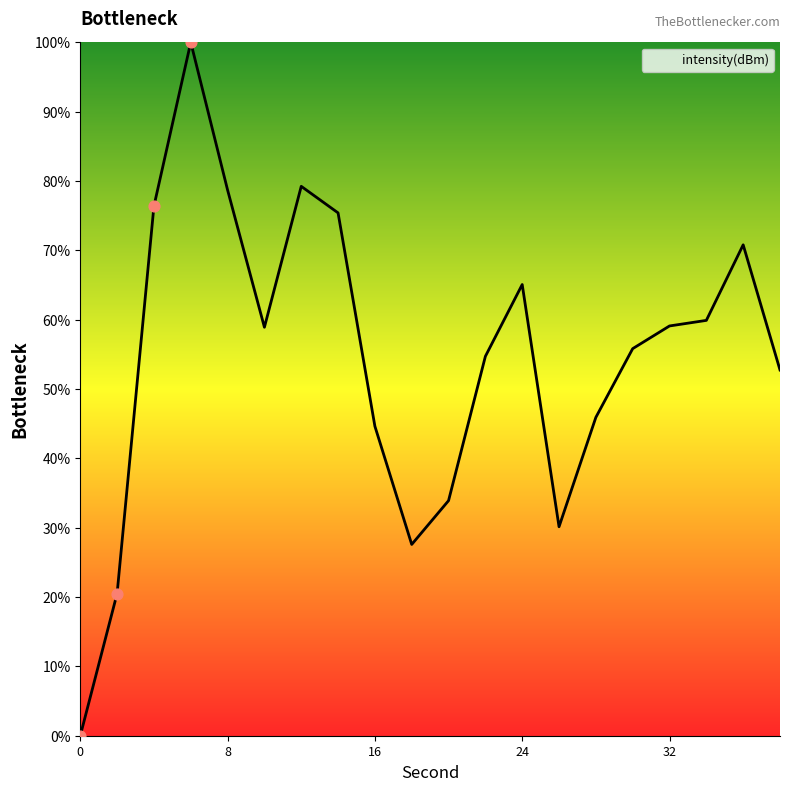

What is the difference between the maximum and minimum values?

100.0